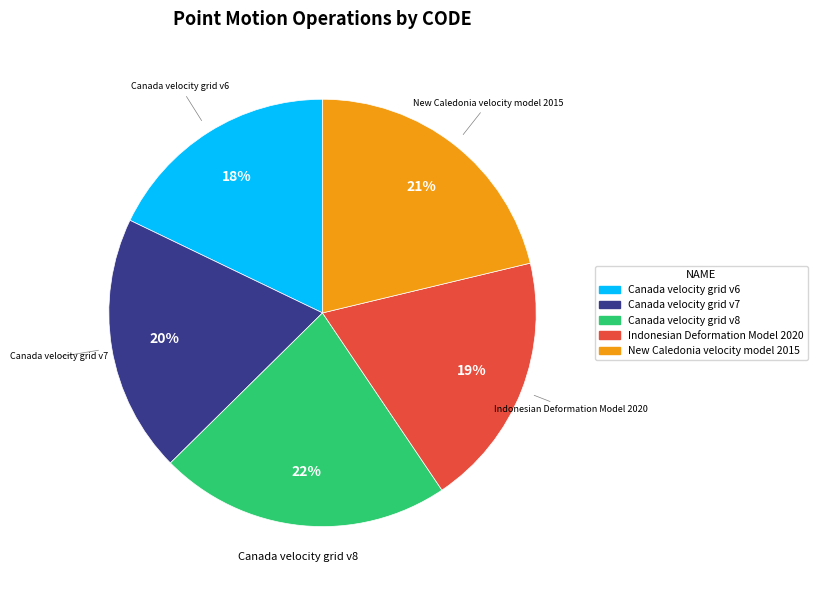

To the nearest percent, what is the difference between the New Caledonia velocity model 2015 and Canada velocity grid v8 slice percentages?

1%